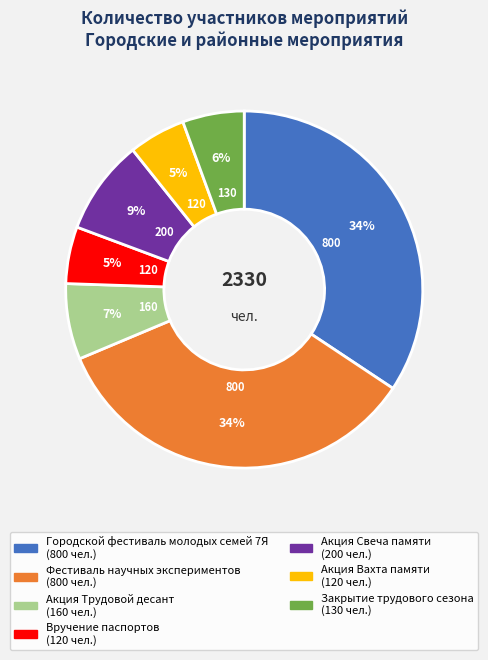

Is the sum of Закрытие трудового сезона and Акция Свеча памяти greater than half?

No